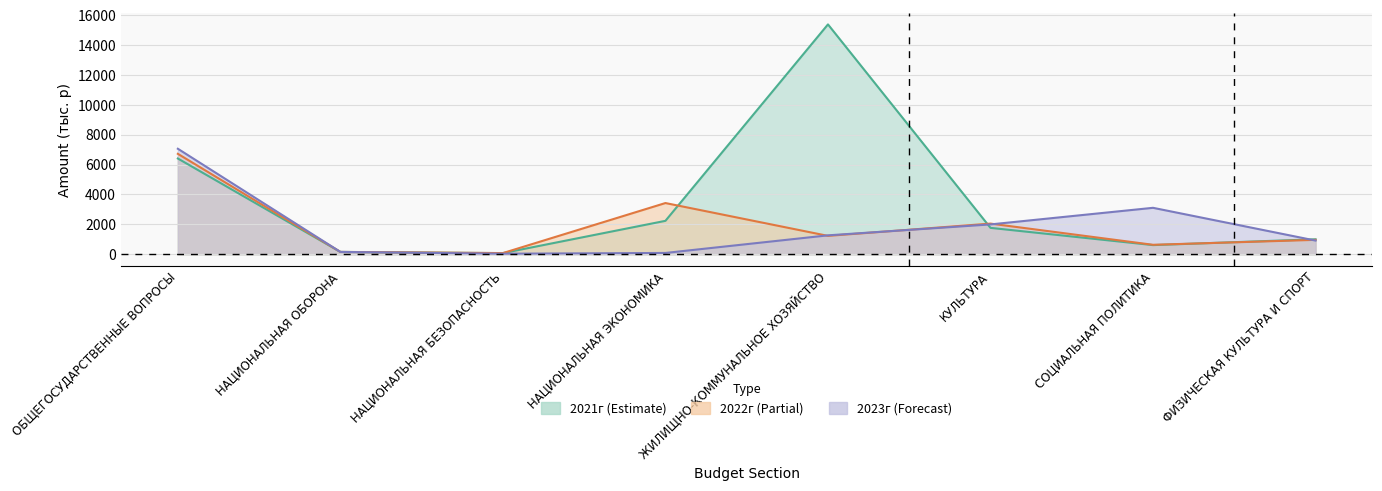

True or false: 2023г has a value of 3616.1 at ОБЩЕГОСУДАРСТВЕННЫЕ ВОПРОСЫ.

False